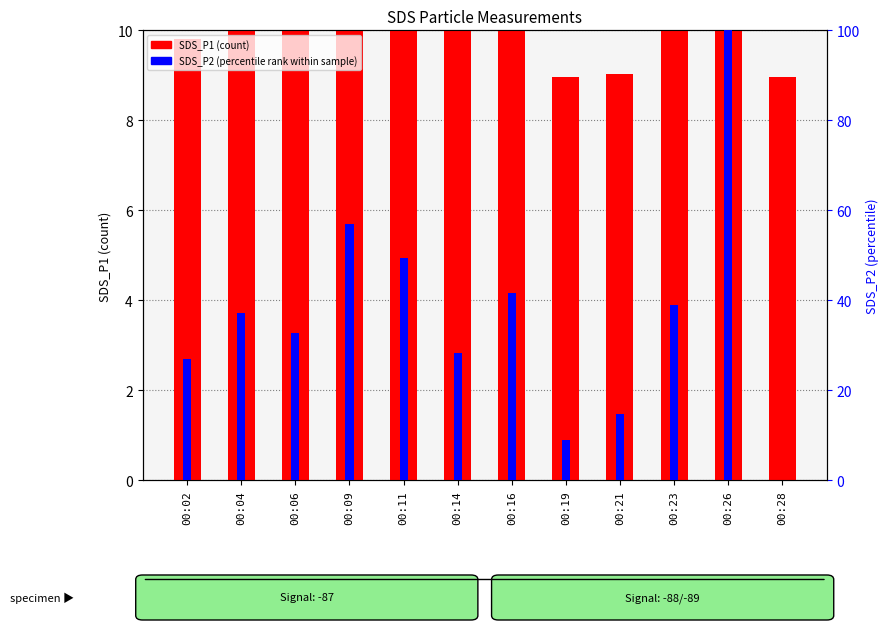

How many values in SDS_P2 (percentile rank within sample) are above zero?

11